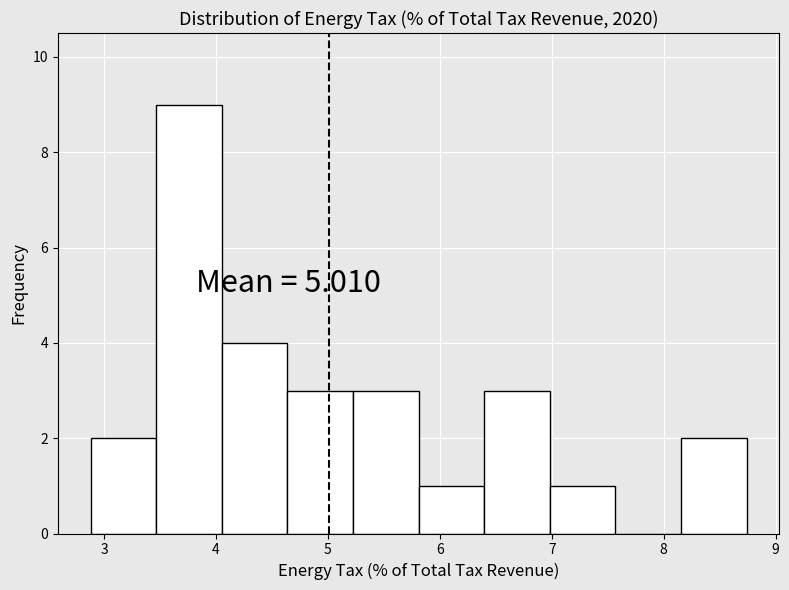

Over which range of the x-axis is the bar tallest?

3.5 to 4.1